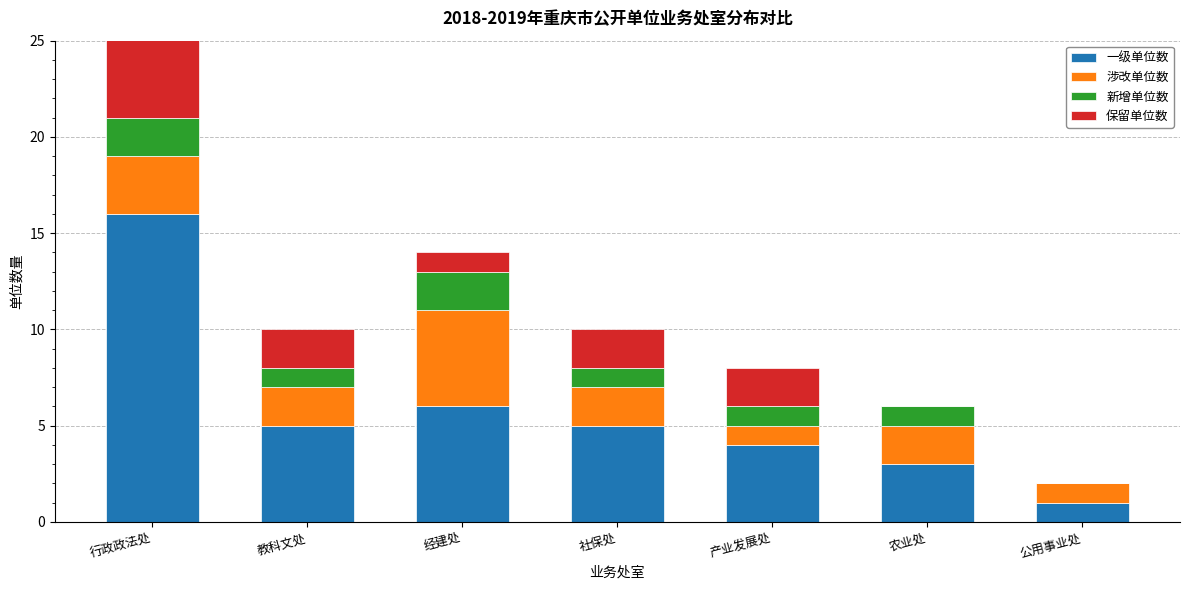

What is the value of the 涉改单位数 bar at the 5th from the left?

1